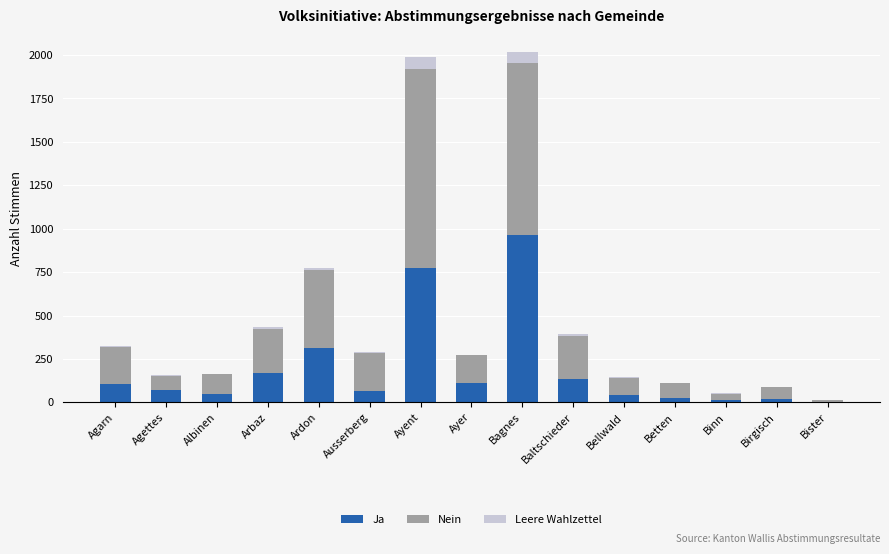

Is it true that Ja equals 176 at Ayer?

False